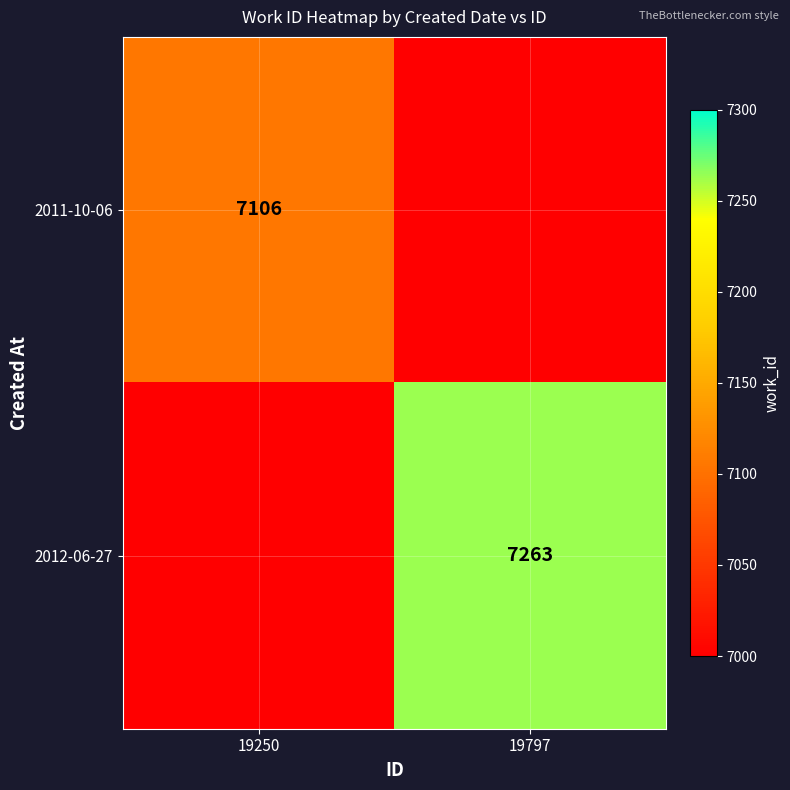

At which category does the chart reach its minimum across all series?

19797